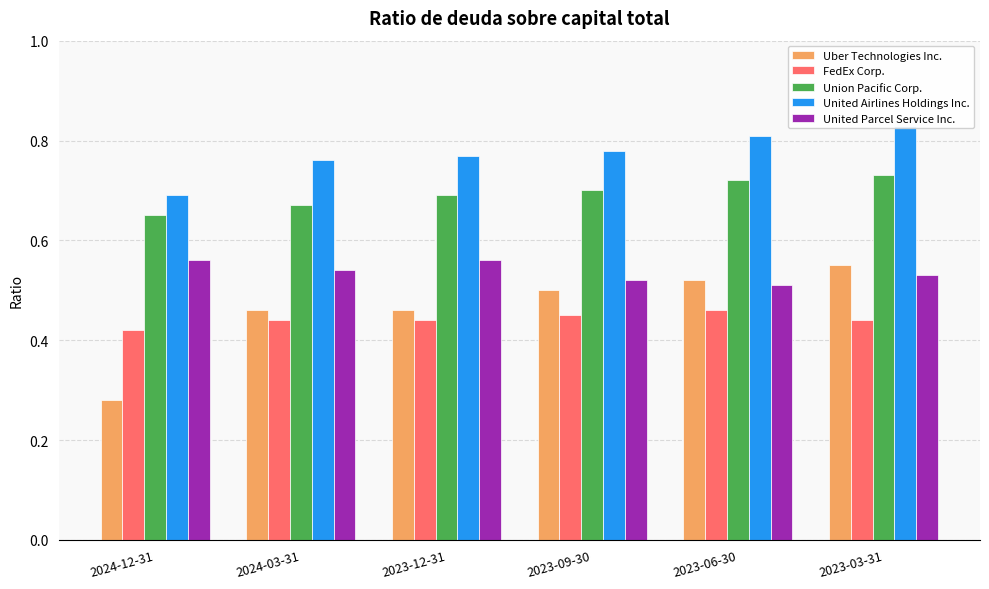

What position from the left is 2024-12-31?

1